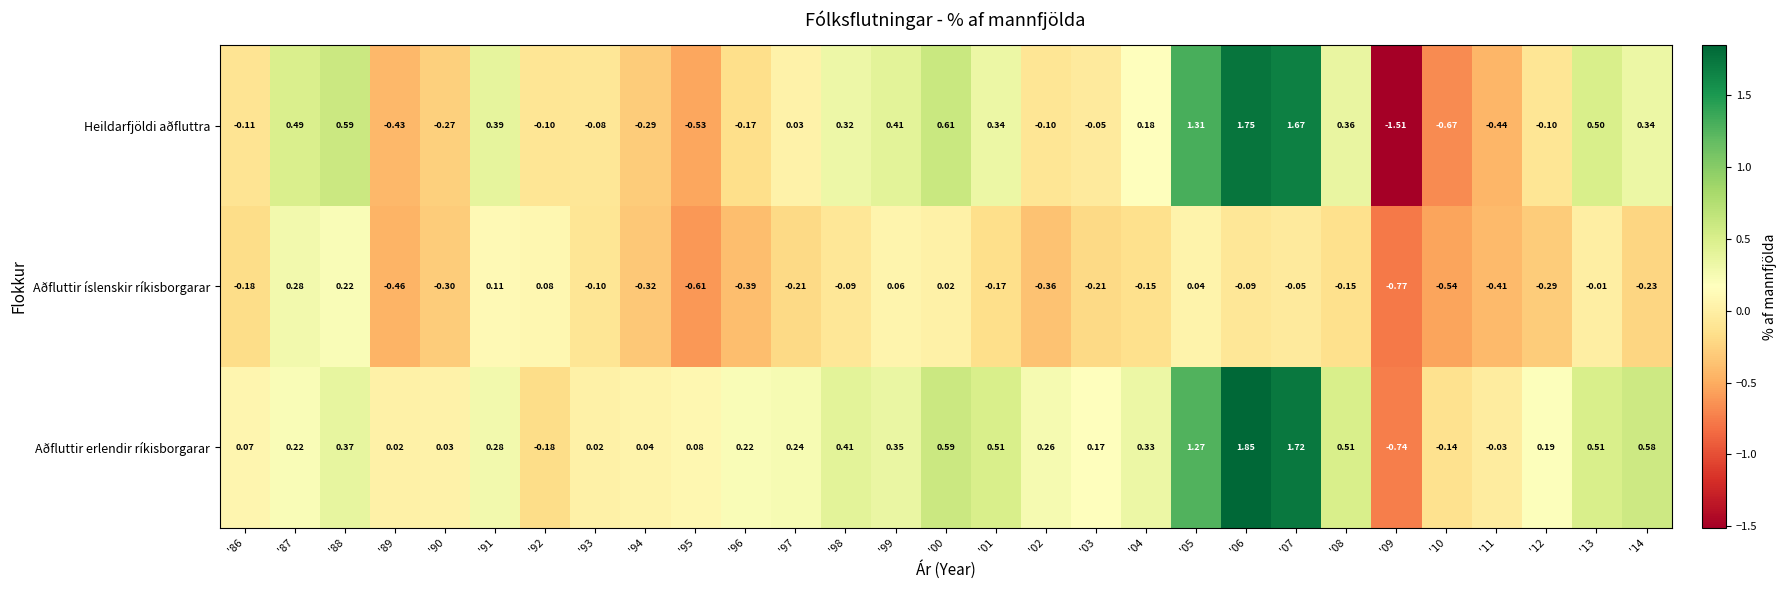

Is the value of Aðfluttir íslenskir ríkisborgarar at '97 greater than the value of Heildarfjöldi aðfluttra at '05?

No